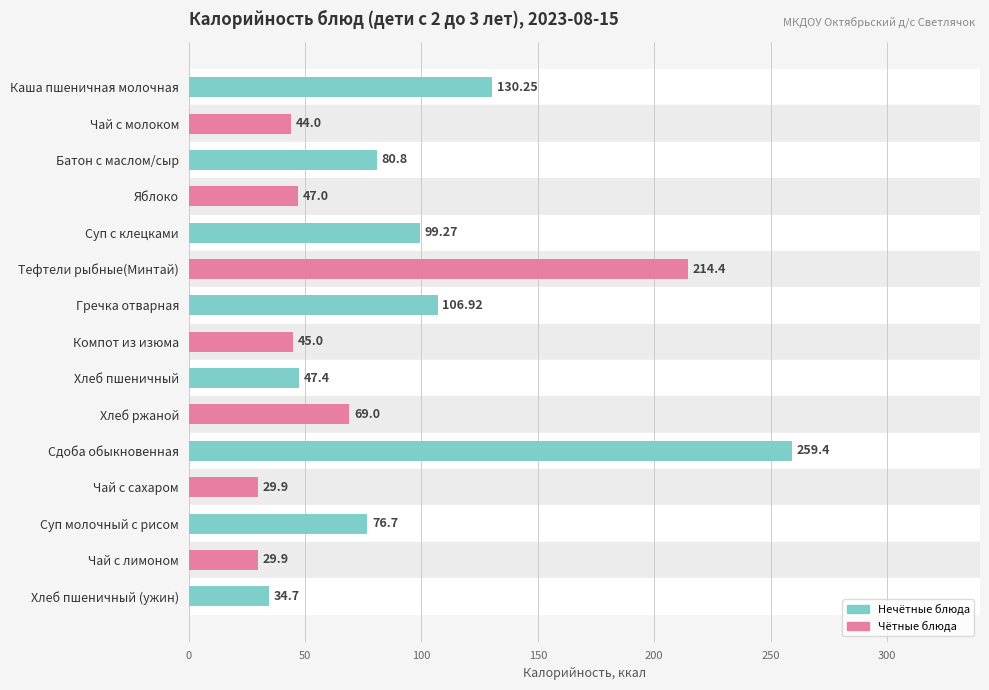

What is the difference between the second highest and minimum values?

184.5